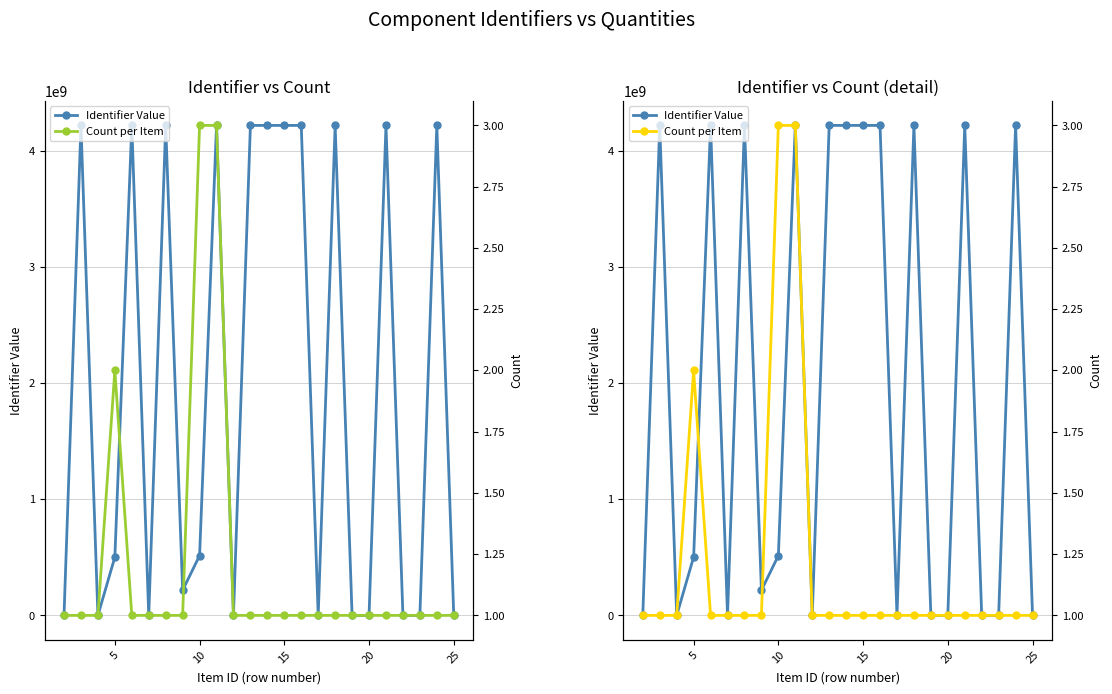

Does the chart have visible grid lines?

Yes